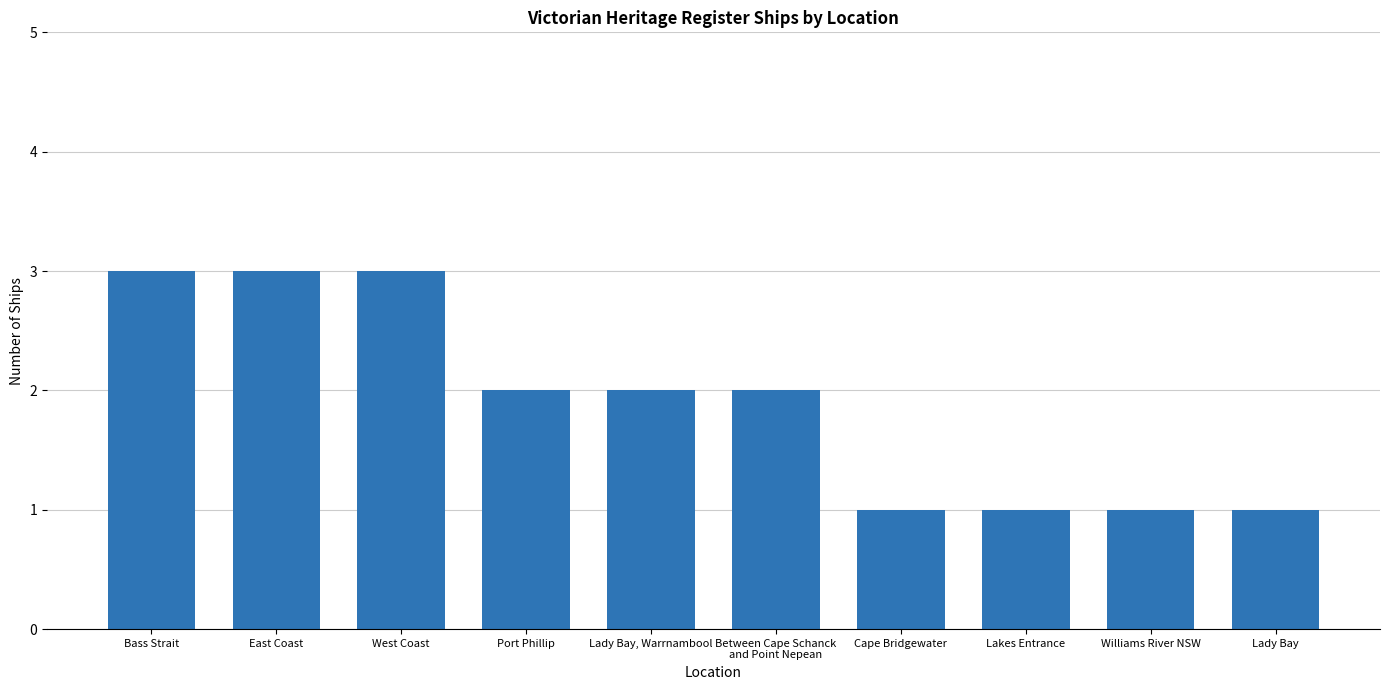

Reading left to right, list all the values displayed in this chart.

Bass Strait=3	East Coast=3	West Coast=3	Port Phillip=2	Lady Bay, Warrnambool=2	Between Cape Schanck
and Point Nepean=2	Cape Bridgewater=1	Lakes Entrance=1	Williams River NSW=1	Lady Bay=1